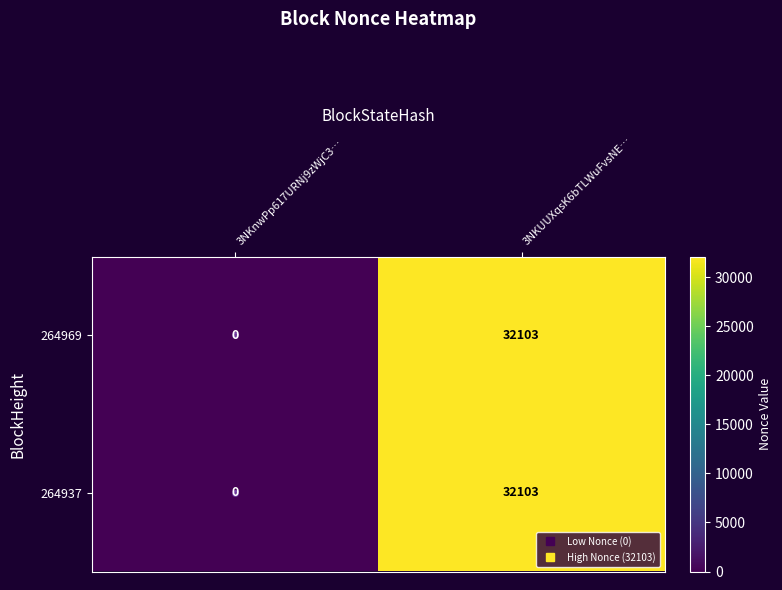

Which category has the lowest value in the 264969 series?

3NKnwPp617URNj9zWjC3…